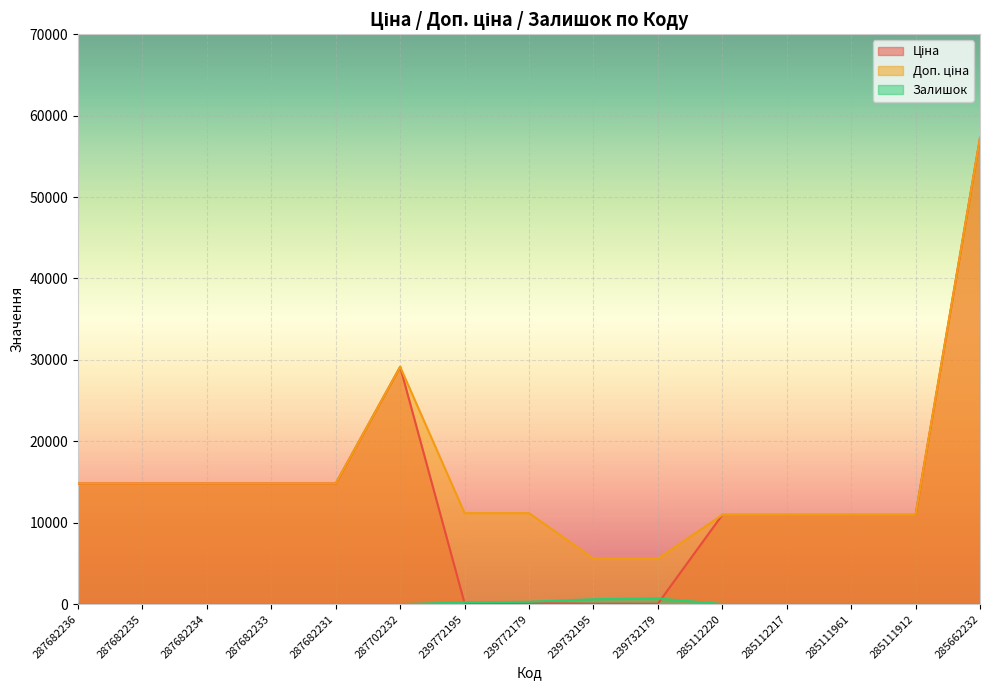

How many distinct data groups are displayed?

3